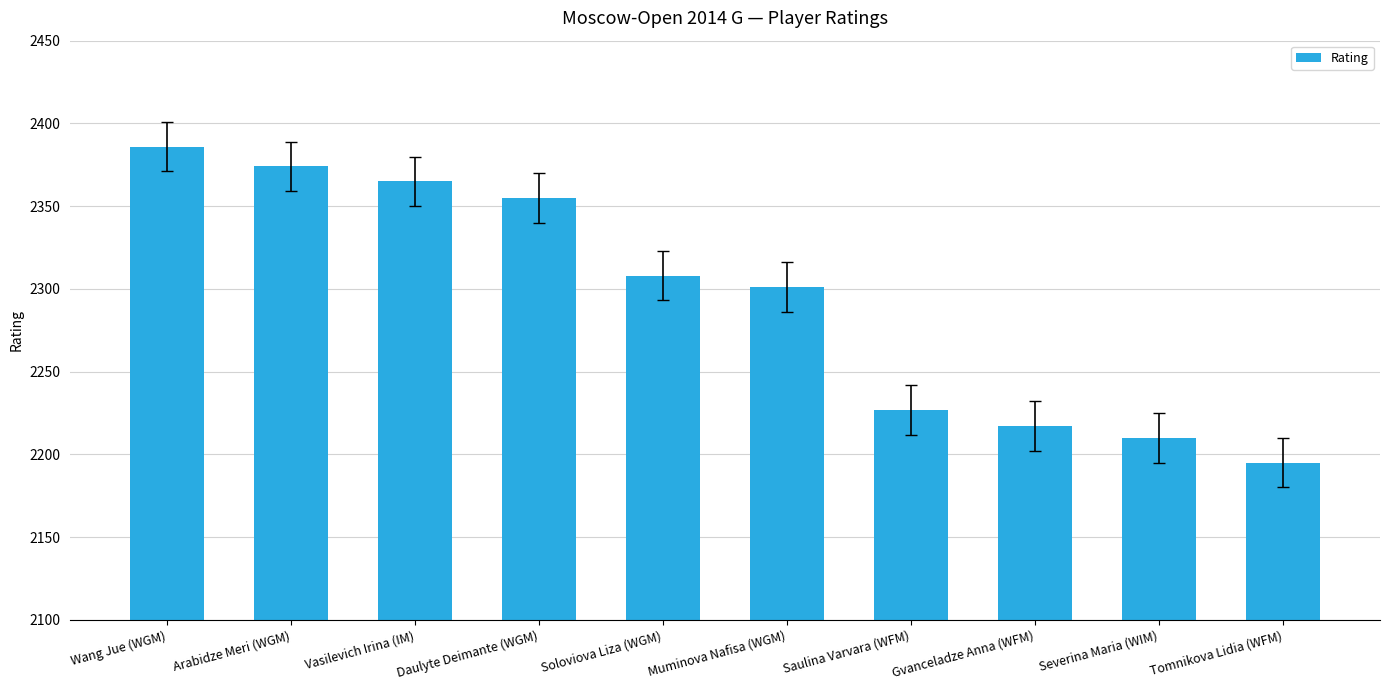

Read the value at Gvanceladze Anna (WFM).

2217